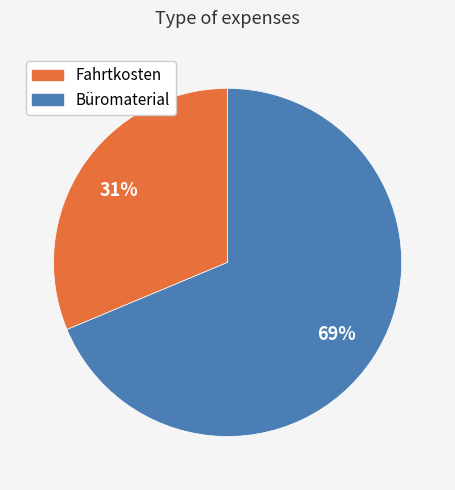

Rank the categories by value from lowest to highest.

Fahrtkosten, Büromaterial